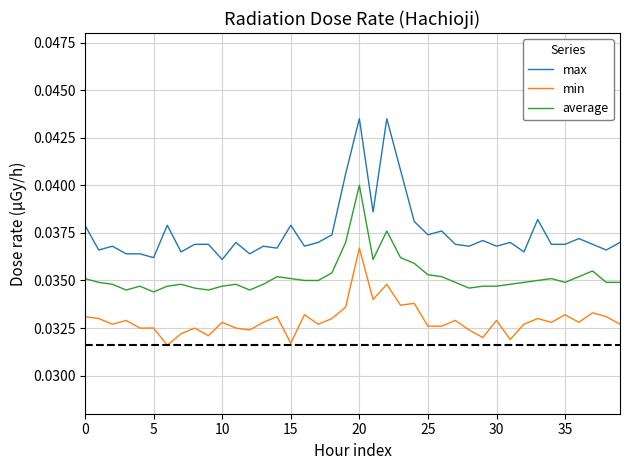

True or false: average and min cross at least once.

False